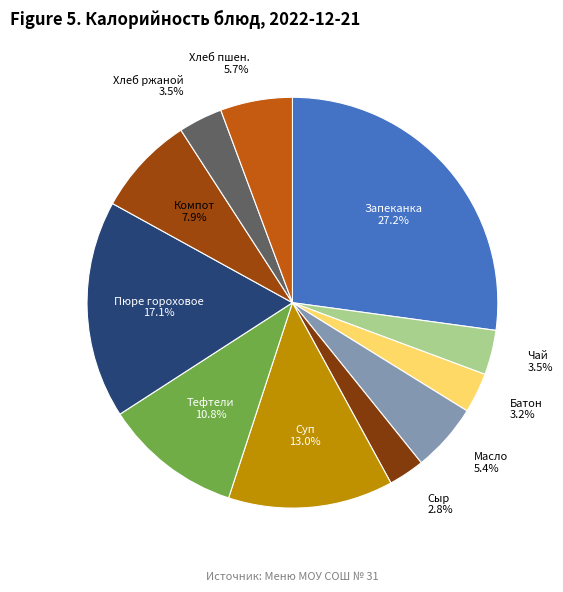

Does any single category account for the majority?

No